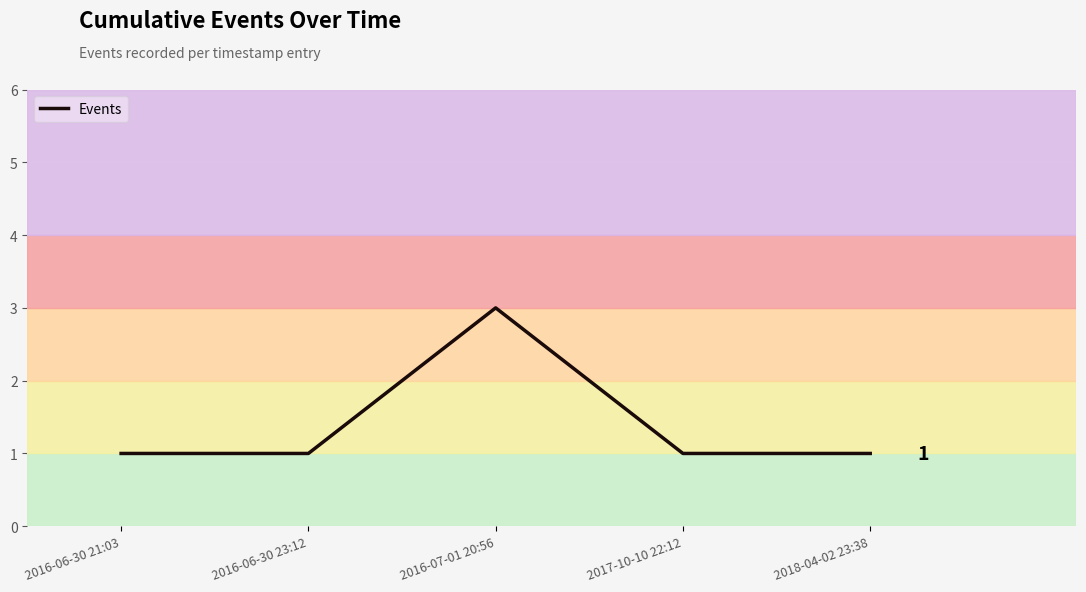

Is this an area chart (filled region under the line)?

No